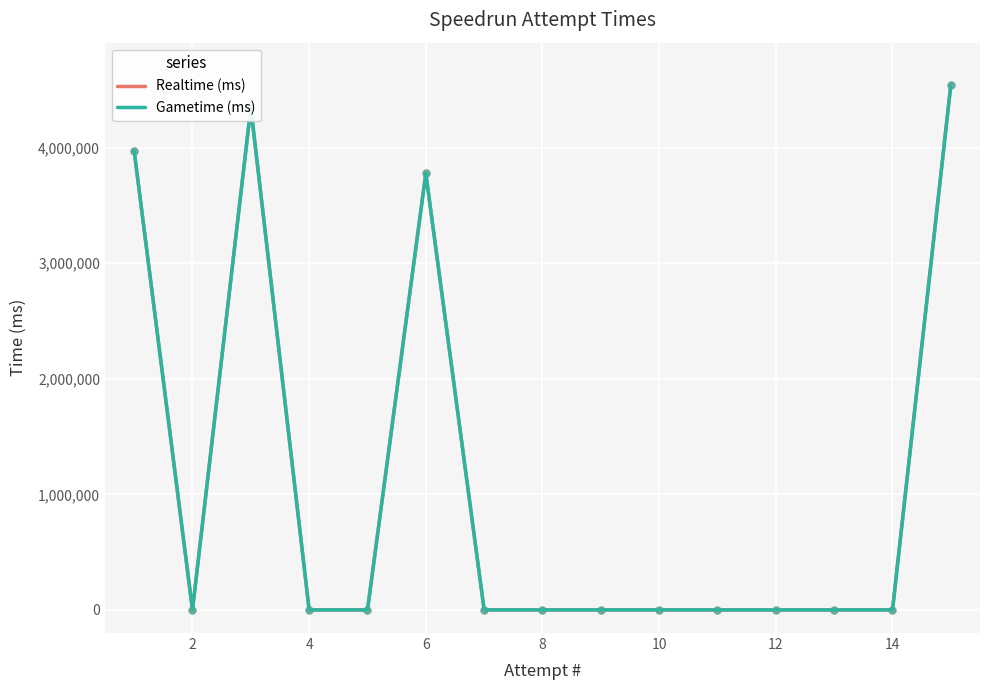

How many lines are shown in the chart?

2